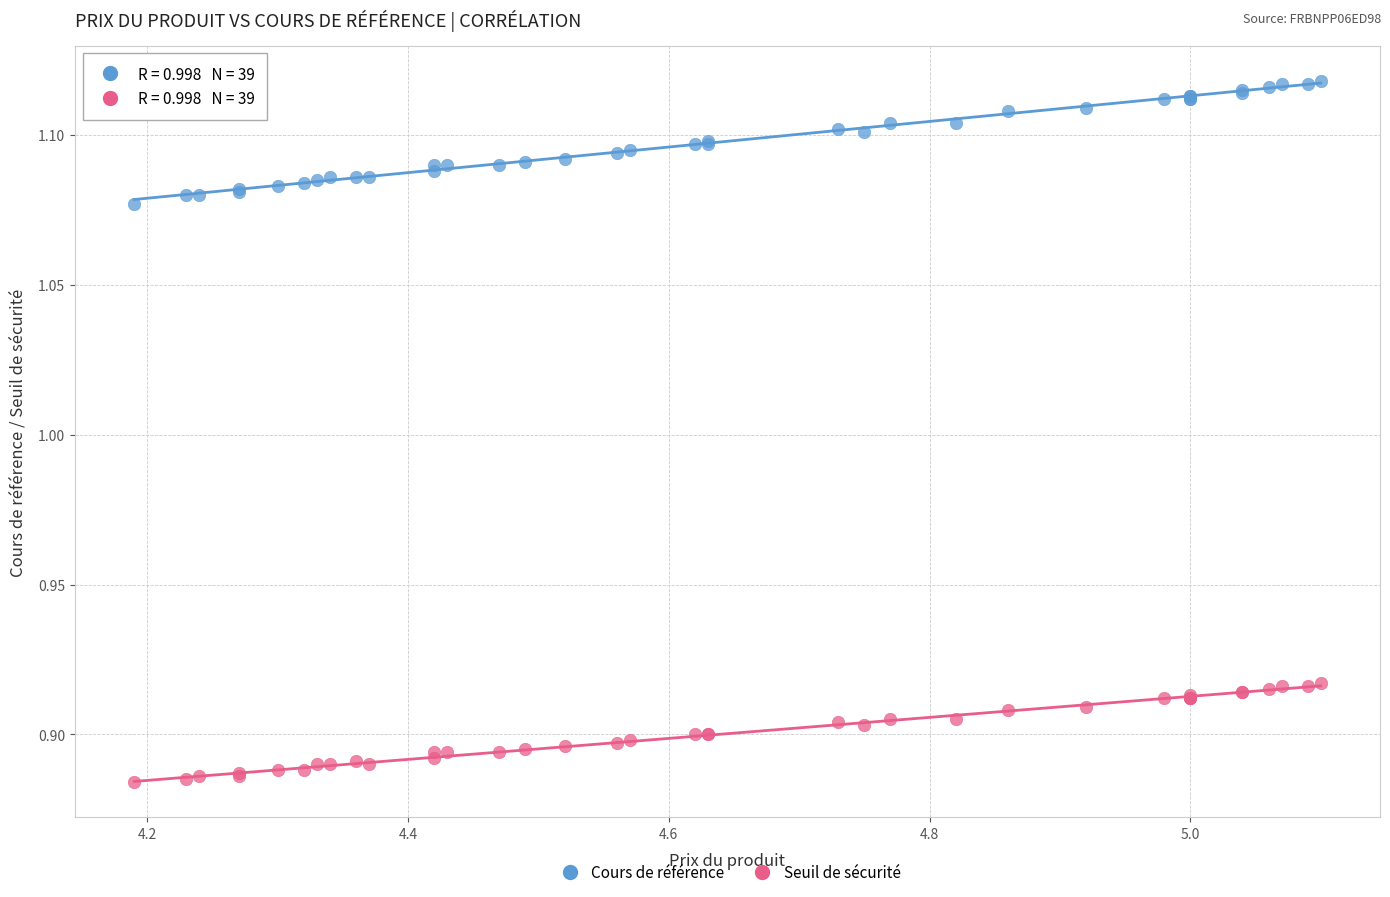

Which series reaches the maximum Y coordinate?

Cours de référence